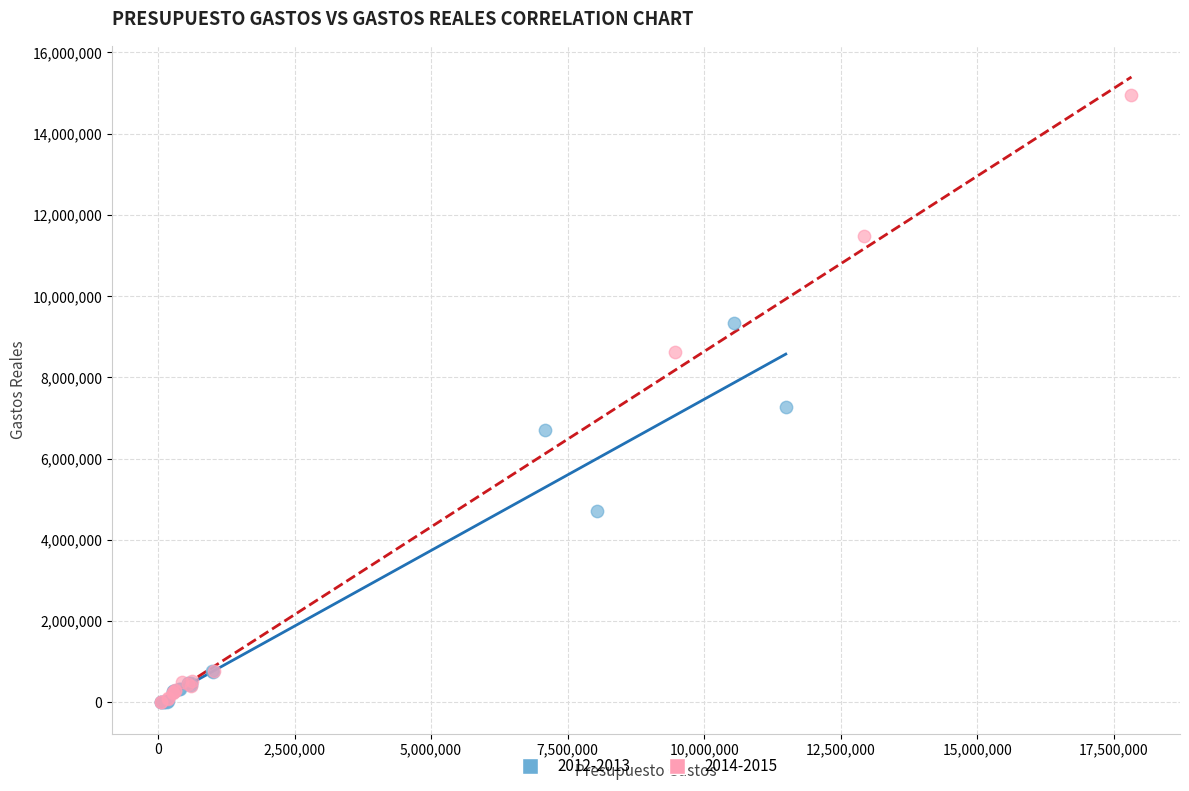

Which series reaches the maximum Y coordinate?

2014-2015